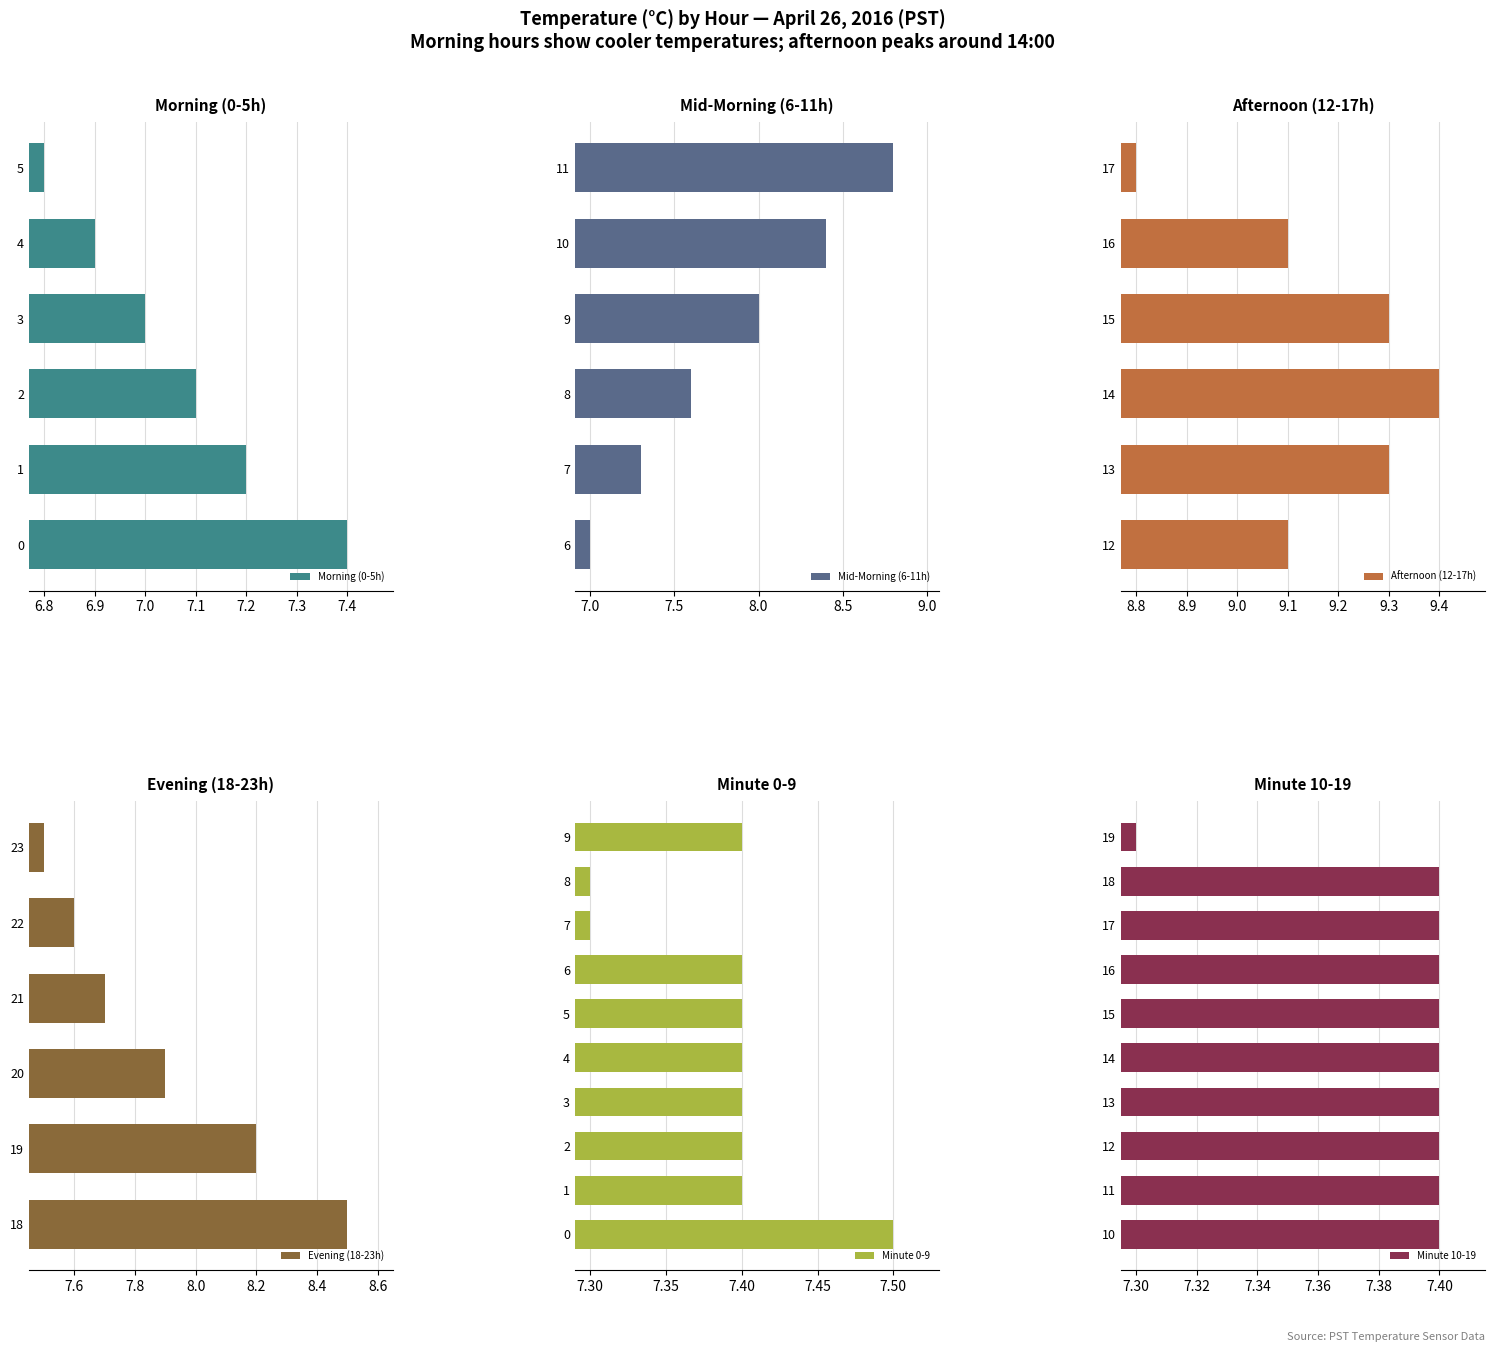

Is it true that the value at Hour 20 is 7.9?

True